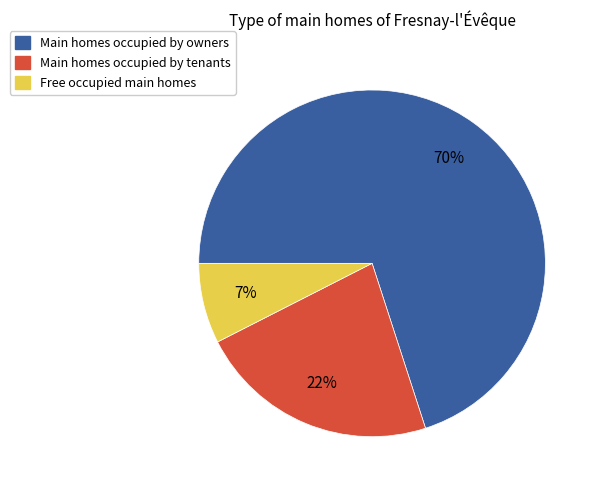

To the nearest percent, what is the average slice percentage?

33%